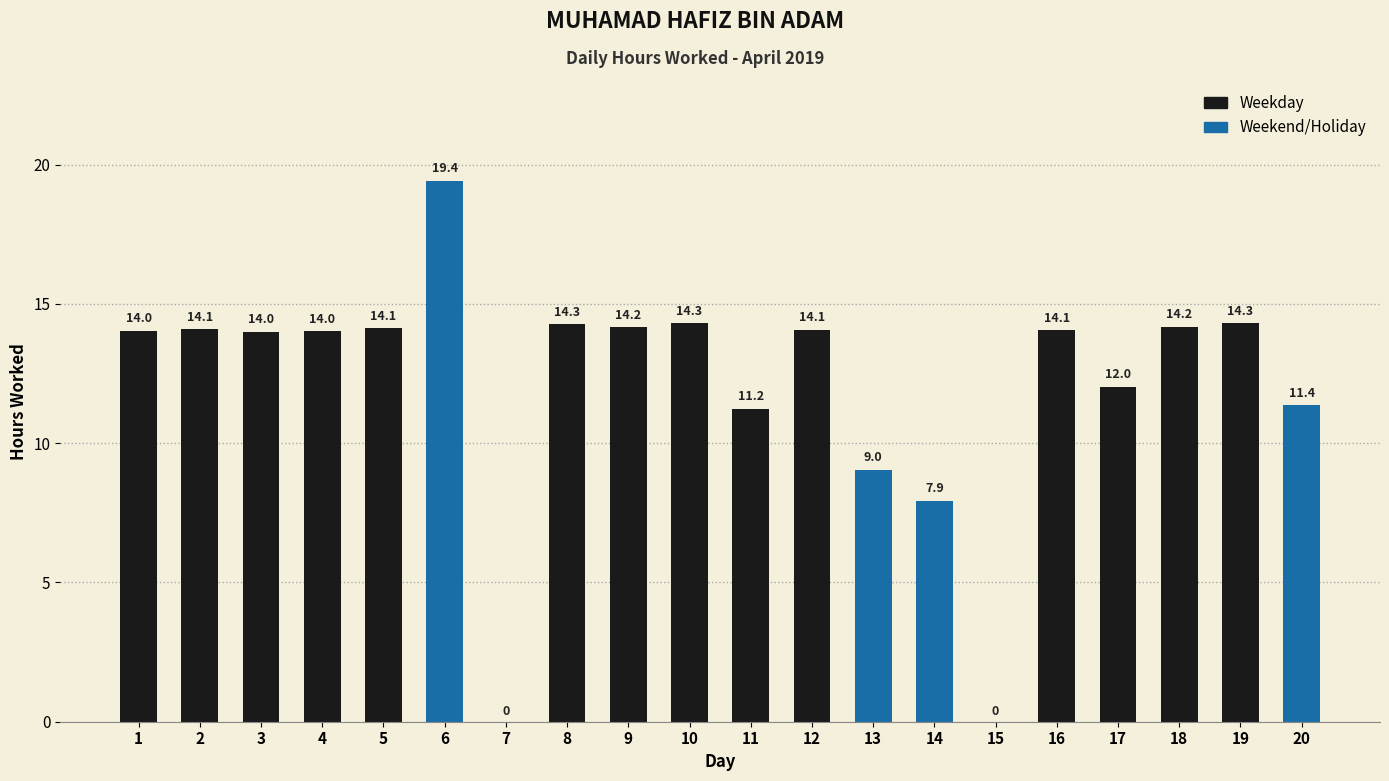

What is the value of the 13th bar from the left?

9.0